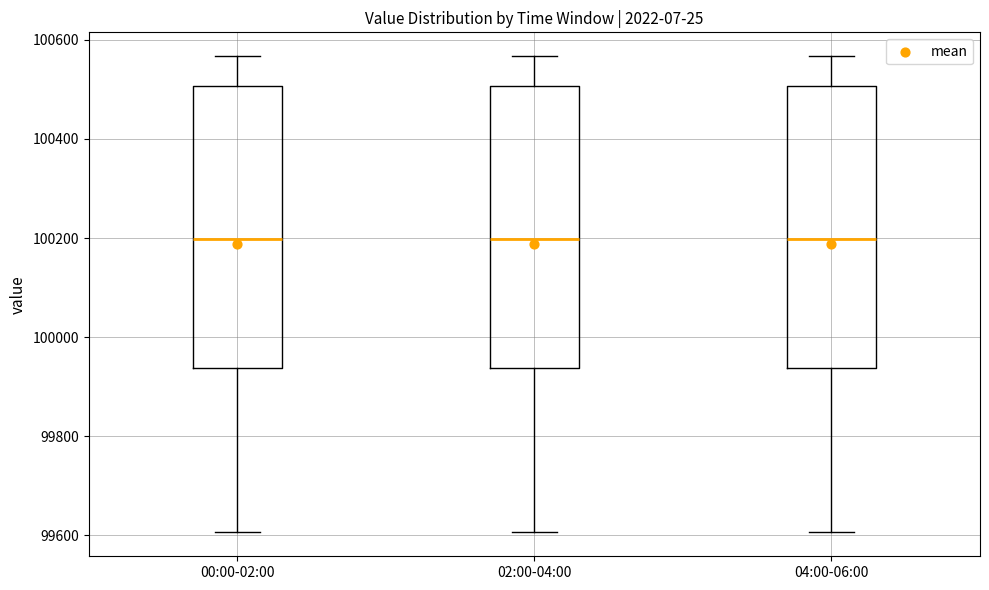

Reading left to right, transcribe this box plot: for each box, give where its median line is, the range the box spans, and where its two whiskers end, as read against the y-axis. The values are not printed on the chart, so give them approximately, as read against the axis.

00:00-02:00: median 100200, box 99940 to 100500, whiskers 99600 to 100560
02:00-04:00: median 100200, box 99940 to 100500, whiskers 99600 to 100560
04:00-06:00: median 100200, box 99940 to 100500, whiskers 99600 to 100560